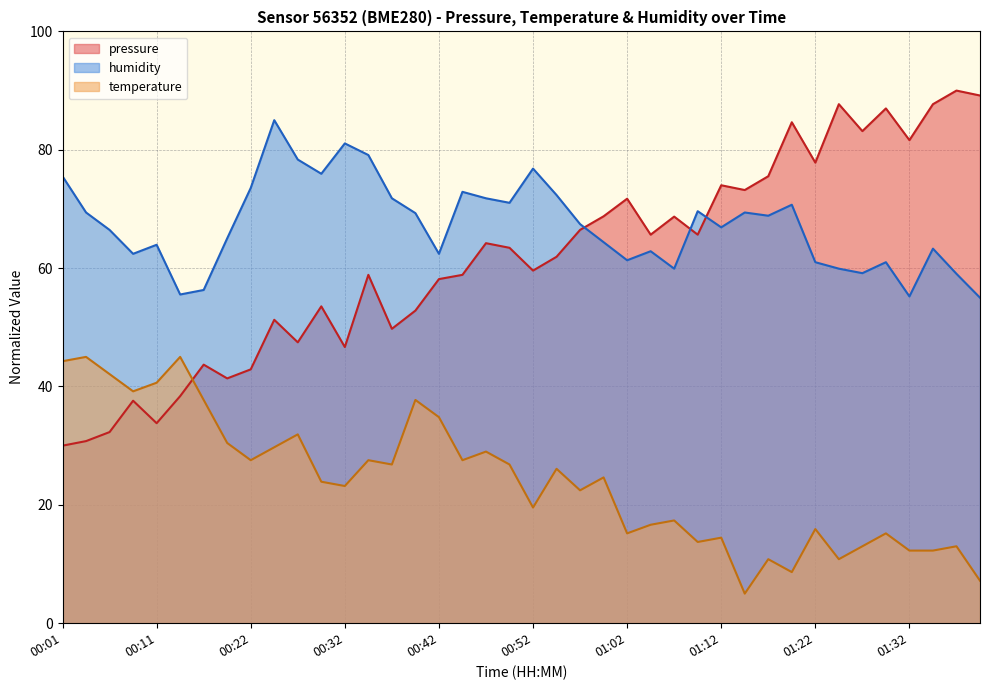

What is the label of the 34th point from the right?

00:17